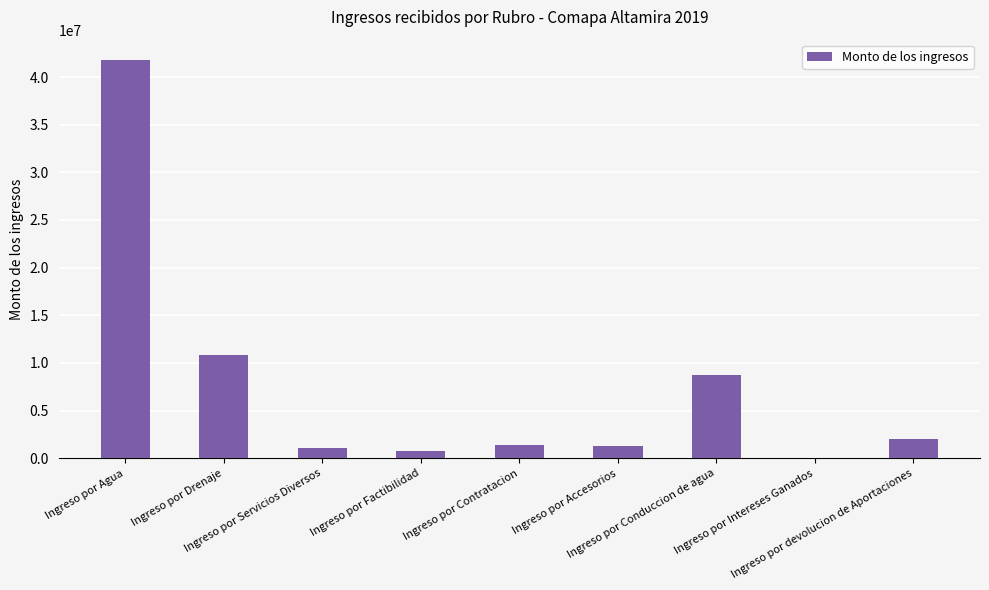

Where is the data nearest to the value 20923538?

Ingreso por Drenaje